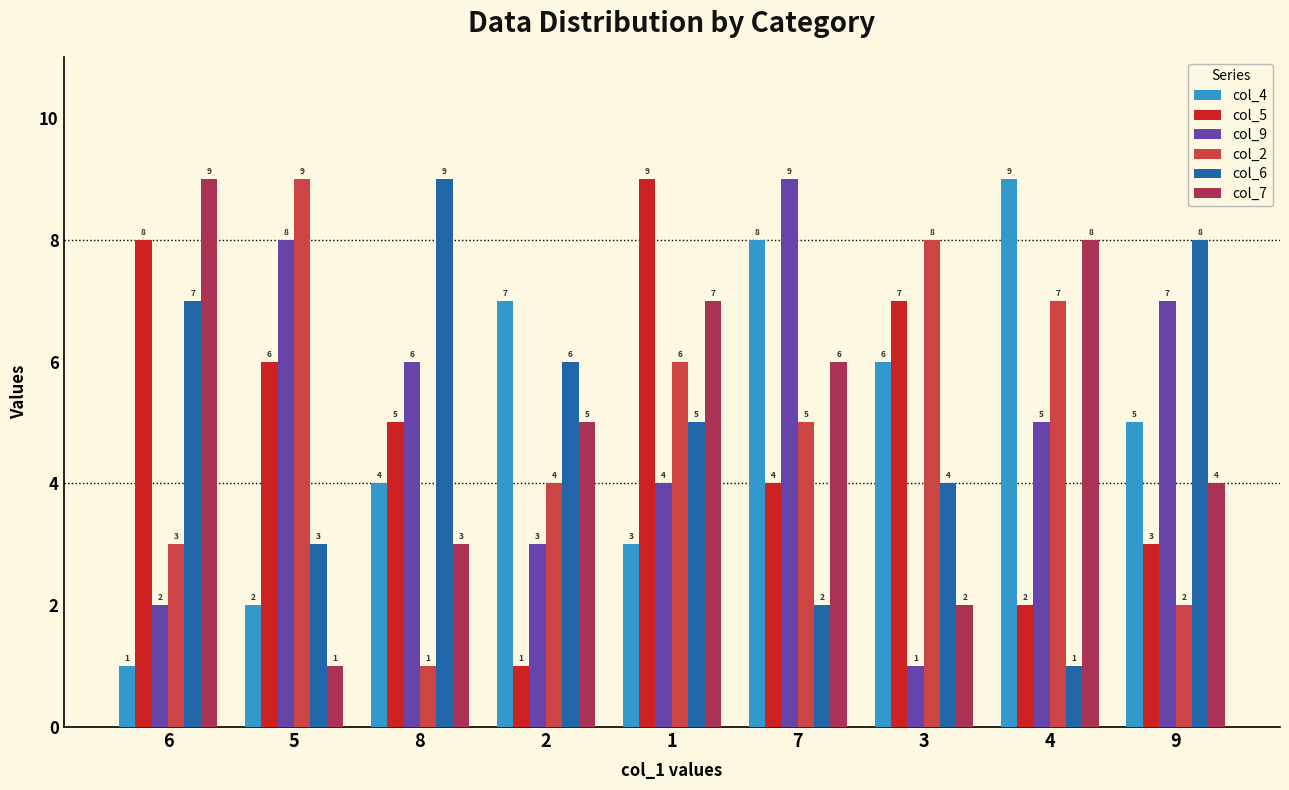

What is the average value of the col_5 series?

5